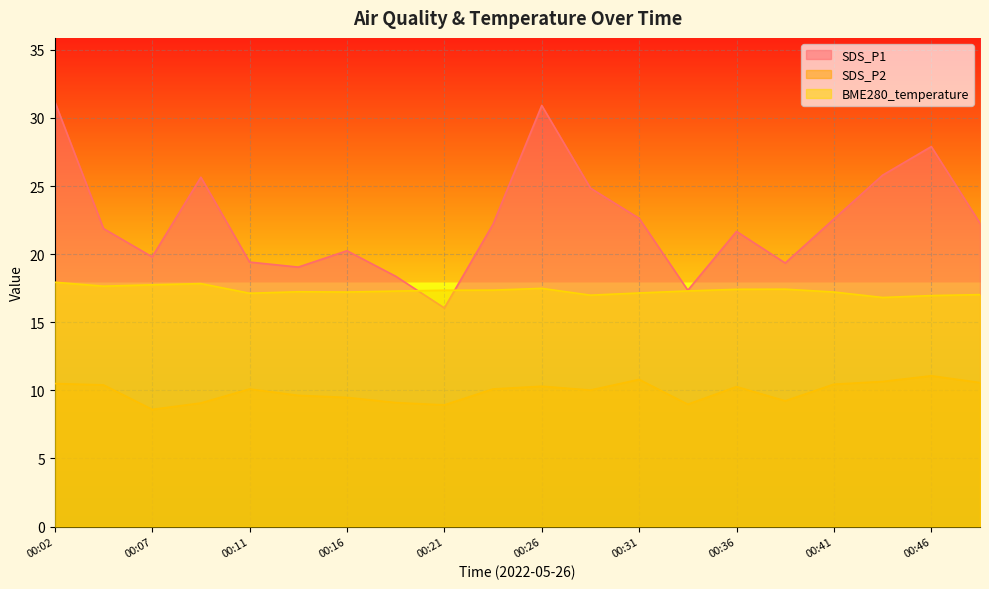

Reading left to right, list all the values displayed in this chart.

SDS_P1: 00:02=31.2	00:04=21.9	00:07=19.8	00:09=25.6	00:11=19.4	00:14=19.1	00:16=20.2	00:19=18.4	00:21=16.1	00:24=22.2	00:26=30.9	00:28=24.9	00:31=22.6	00:33=17.4	00:36=21.7	00:38=19.4	00:41=22.6	00:43=25.8	00:46=27.9	00:48=22.3
SDS_P2: 00:02=10.5	00:04=10.4	00:07=8.6	00:09=9.1	00:11=10.1	00:14=9.6	00:16=9.5	00:19=9.1	00:21=8.9	00:24=10.1	00:26=10.3	00:28=10.0	00:31=10.8	00:33=9.0	00:36=10.3	00:38=9.2	00:41=10.4	00:43=10.7	00:46=11.1	00:48=10.6
BME280_temperature: 00:02=17.9	00:04=17.6	00:07=17.8	00:09=17.8	00:11=17.1	00:14=17.2	00:16=17.2	00:19=17.3	00:21=17.4	00:24=17.4	00:26=17.5	00:28=17.0	00:31=17.1	00:33=17.3	00:36=17.4	00:38=17.4	00:41=17.2	00:43=16.8	00:46=17.0	00:48=17.0